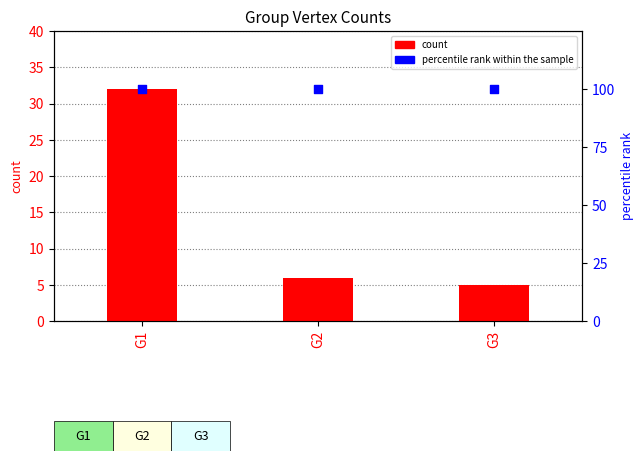

What are all the series names shown in the legend?

count, percentile rank within the sample